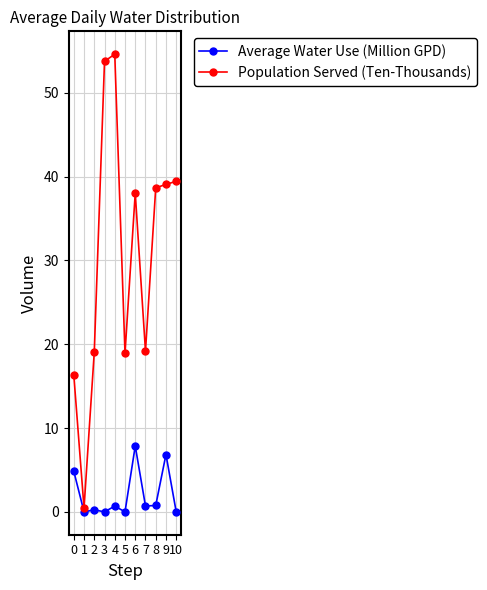

What is the sum of the Average Water Use (Million GPD) values at 4 and 7?

1.4